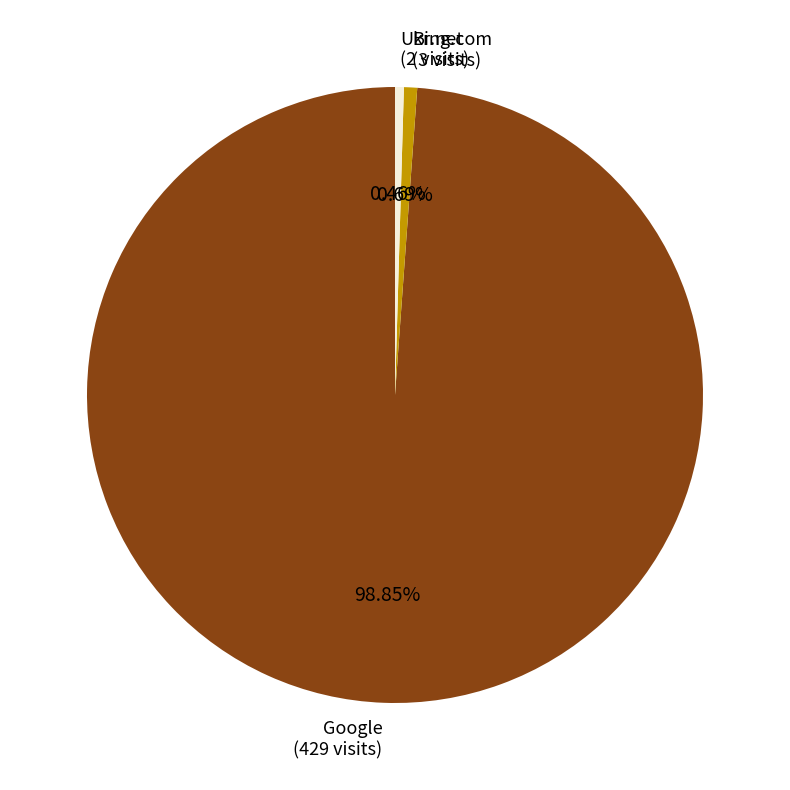

Which has a higher value, Google (429 visits) or Ukr.net (2 visits)?

Google (429 visits)